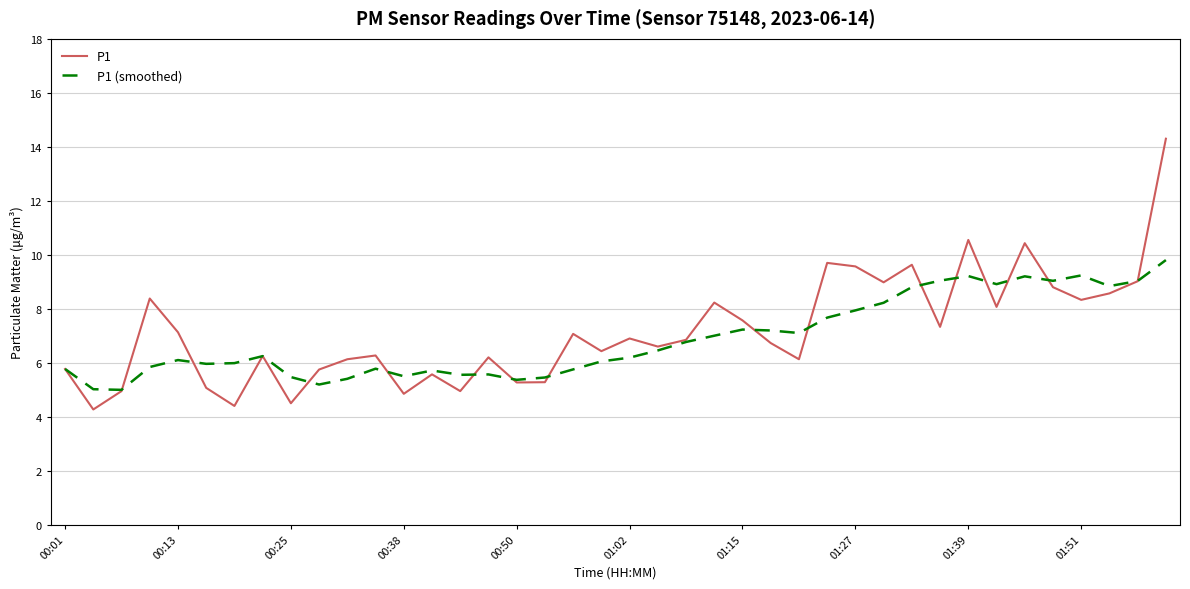

List the series in order of their peak value, lowest first.

P1 (smoothed), P1